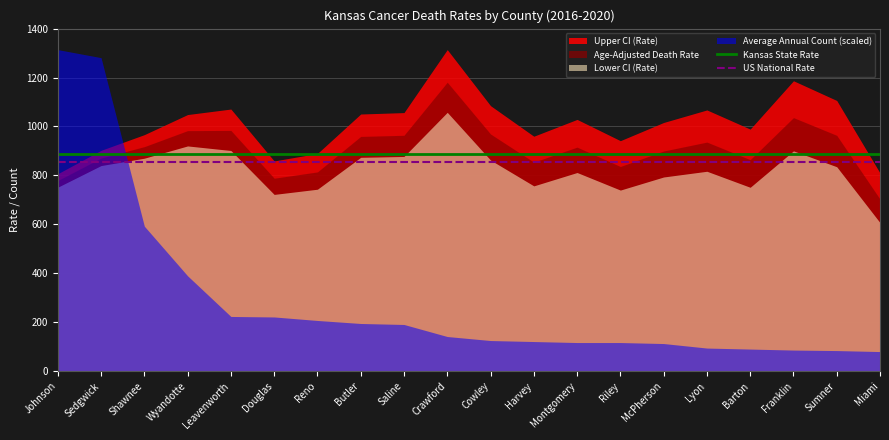

True or false: US National Rate and Kansas State Rate intersect in this chart.

False